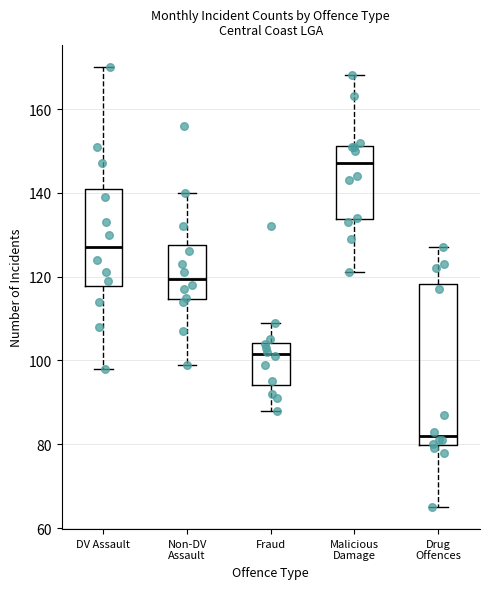

Reading left to right, transcribe this box plot: for each box, give where its median line is, the range the box spans, and where its two whiskers end, as read against the y-axis. The values are not printed on the chart, so give them approximately, as read against the axis.

DV Assault: median 128, box 118 to 142, whiskers 98 to 170
Non-DV Assault: median 120, box 114 to 128, whiskers 100 to 140
Fraud: median 102, box 94 to 104, whiskers 88 to 110
Malicious Damage: median 148, box 134 to 152, whiskers 122 to 168
Drug Offences: median 82, box 80 to 118, whiskers 66 to 128